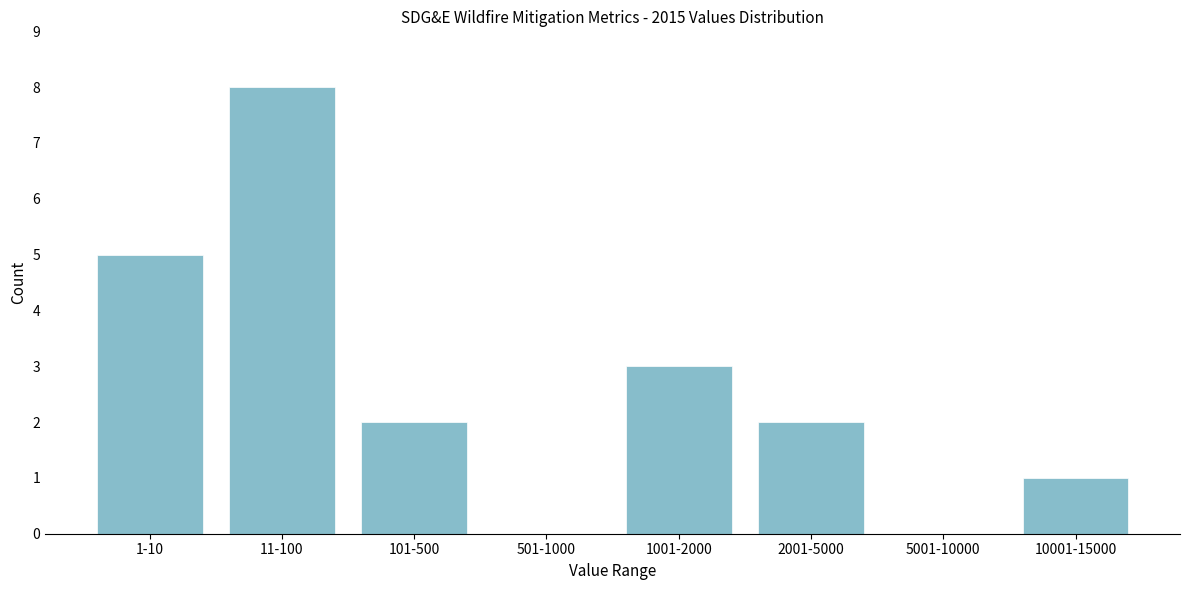

Reading left to right, extract all data points from this chart.

1-10=5	11-100=8	101-500=2	501-1000=0	1001-2000=3	2001-5000=2	5001-10000=0	10001-15000=1